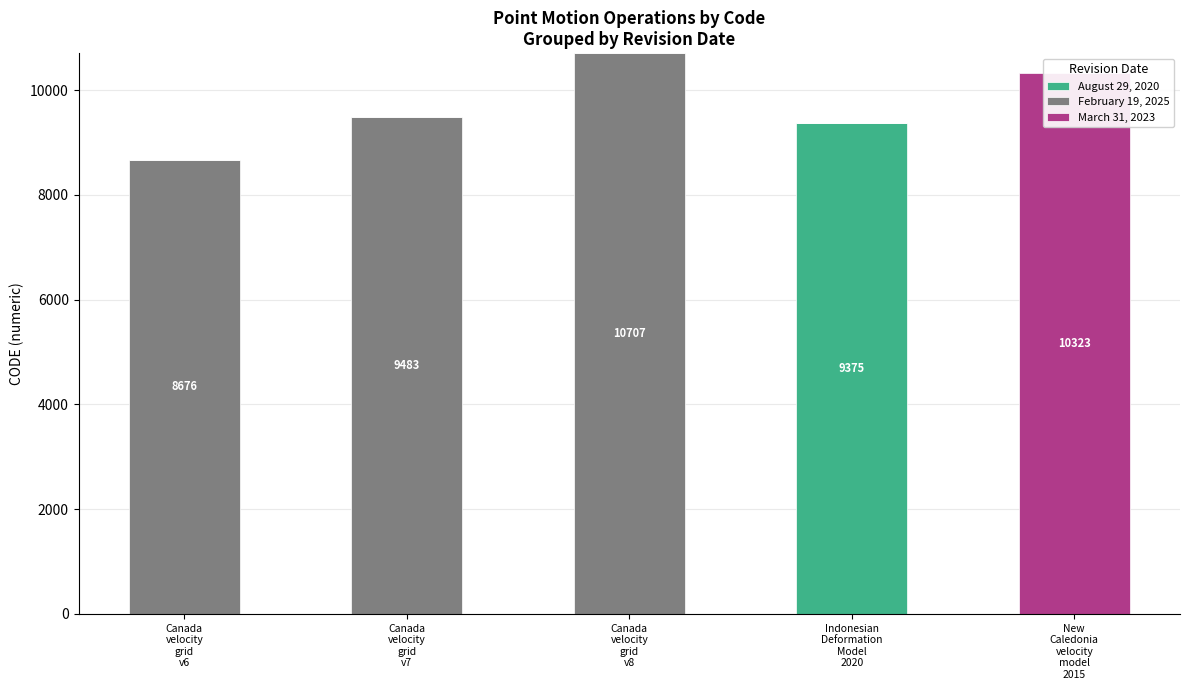

What is the label of the 5th bar from the right?

Canada
velocity
grid
v6